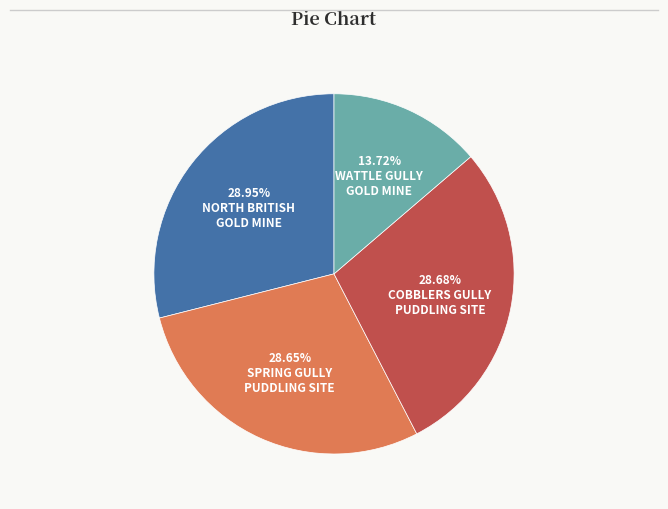

Is there a majority slice in this chart?

No